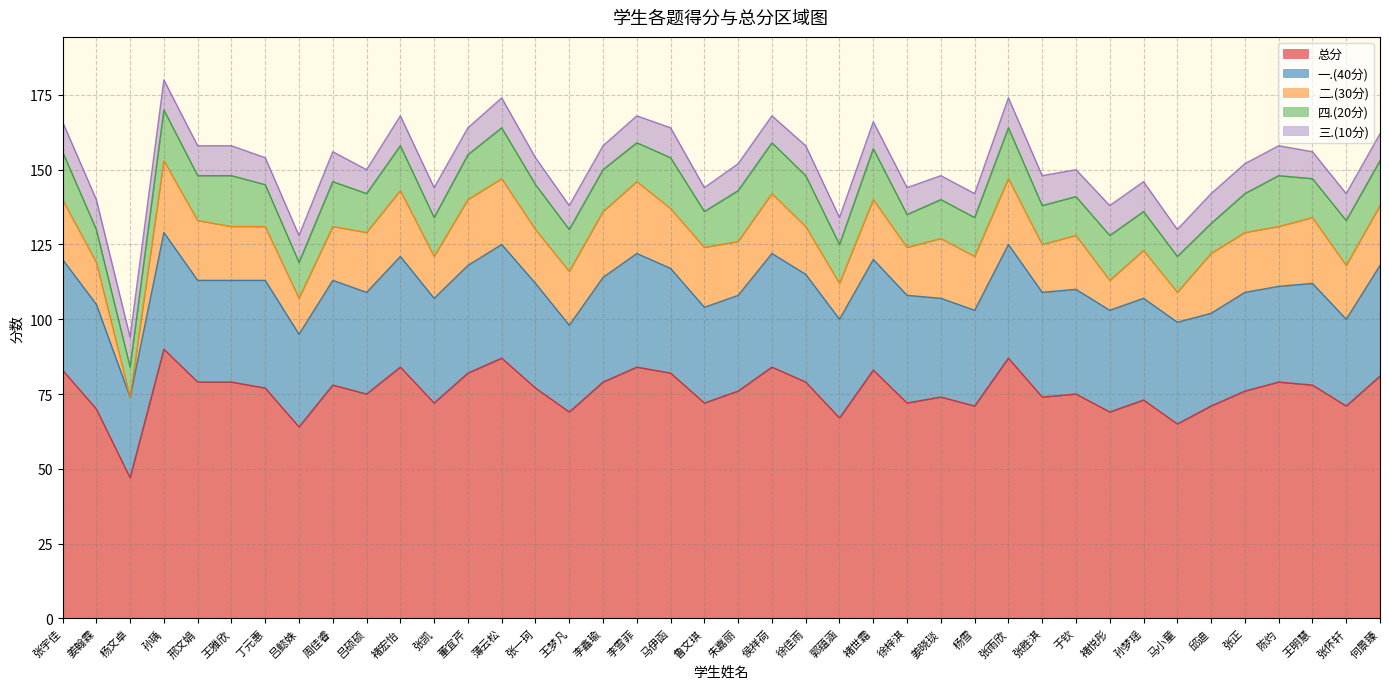

At how many categories does at least one series exceed 52?

39